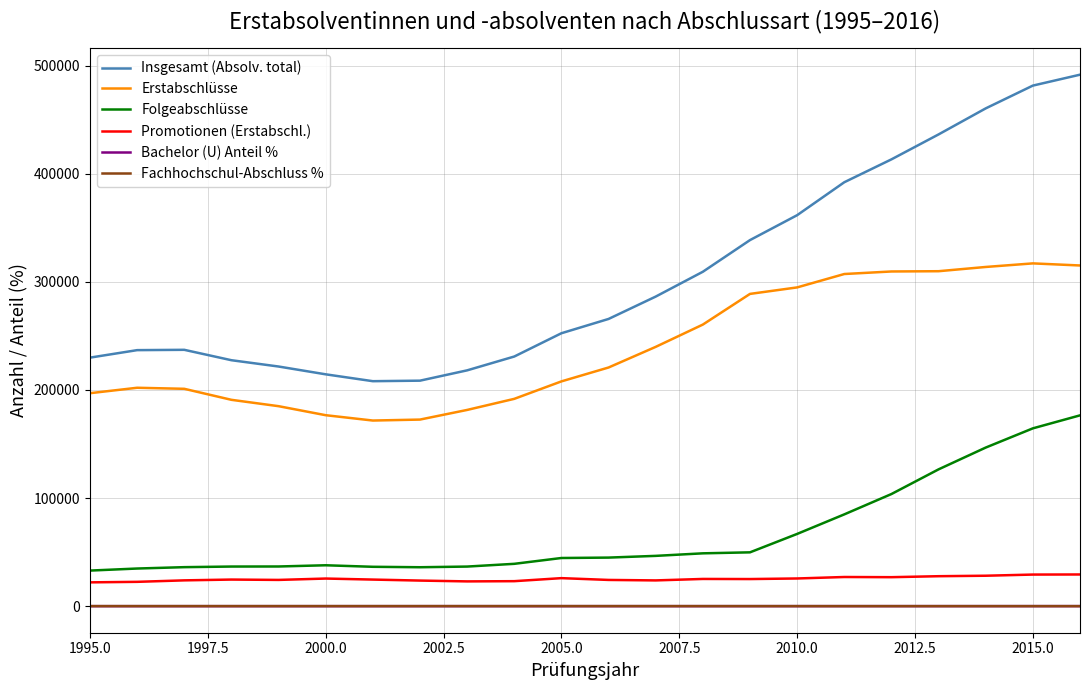

How many series are shown in this chart?

6